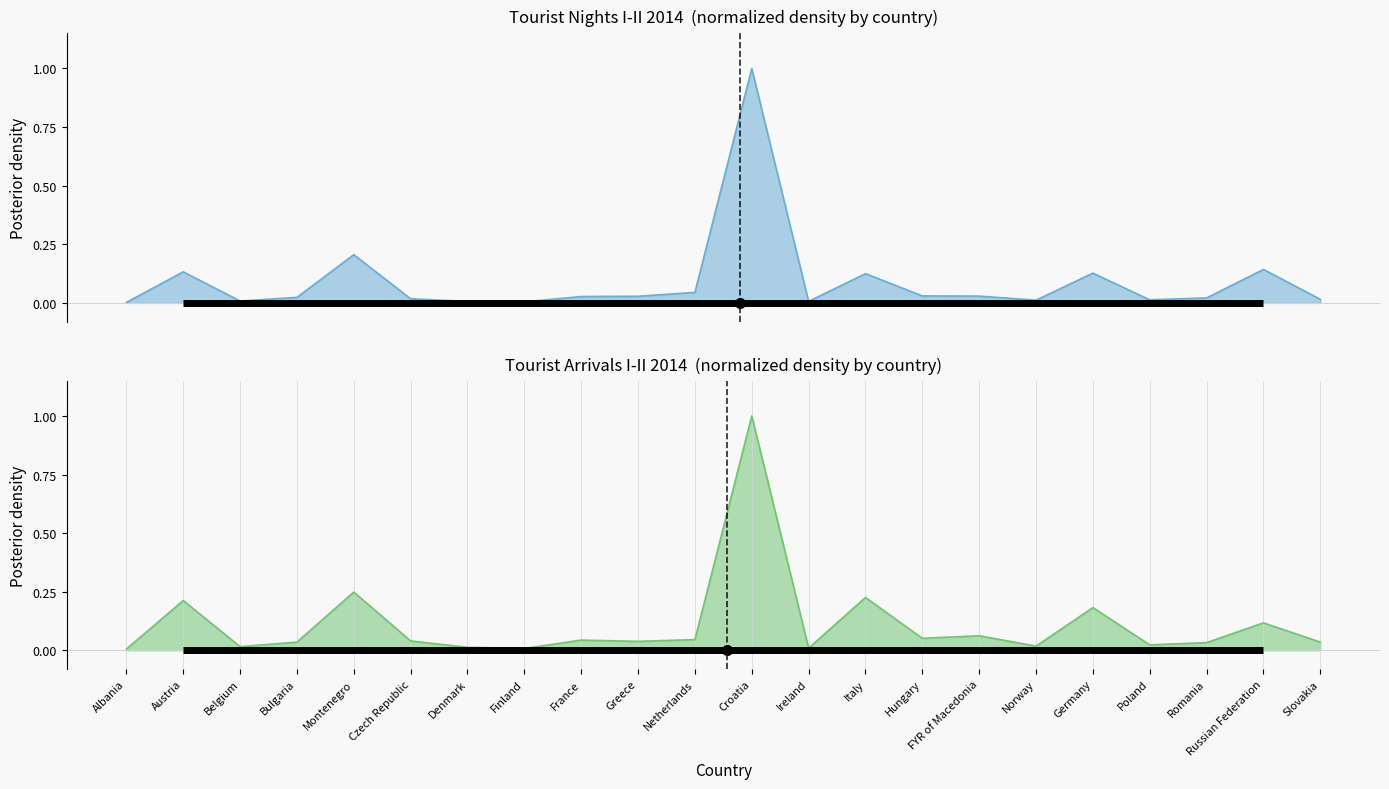

Which has a higher value, France or Germany?

Germany